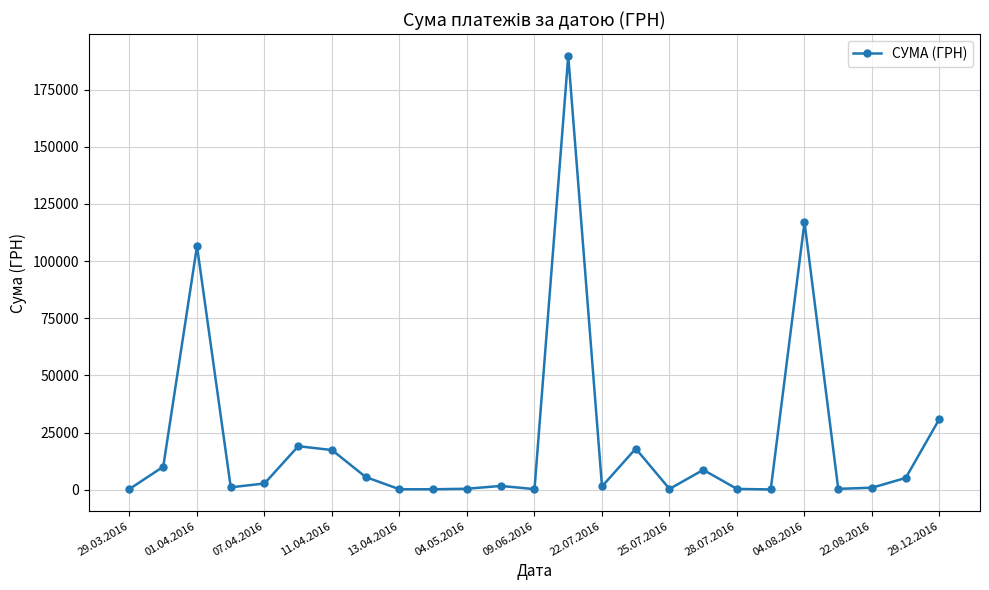

What is the value of the 25th point from the left?

31000.0